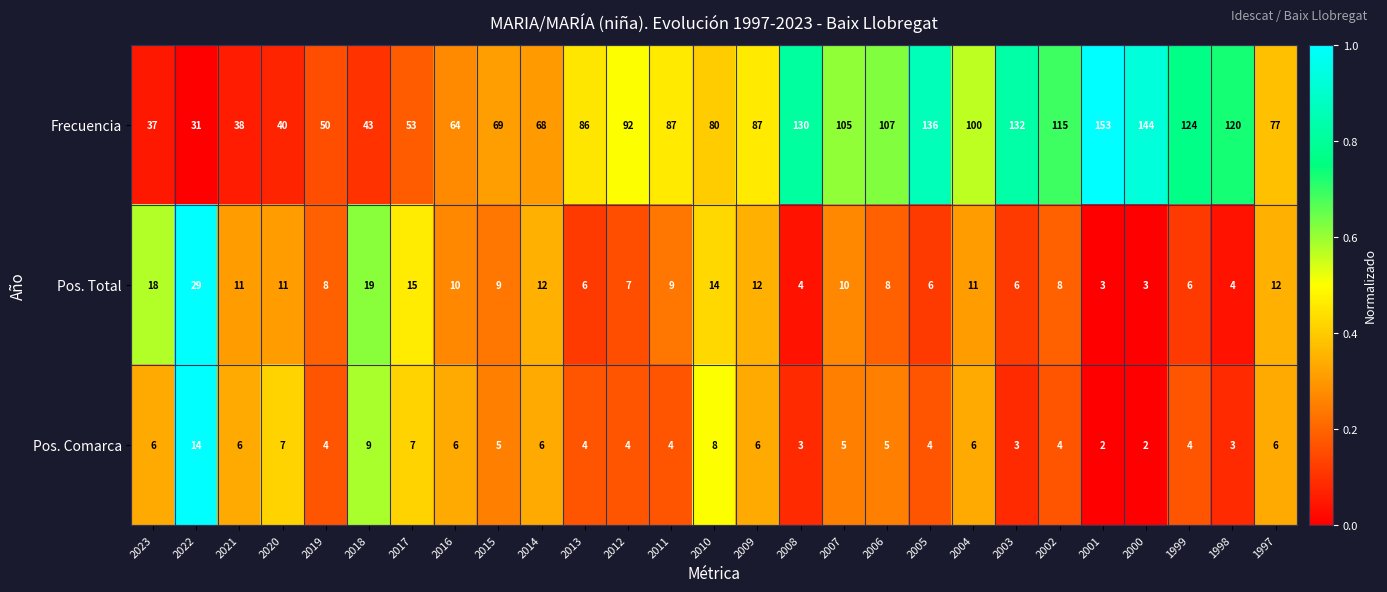

What is the difference between the second highest and second lowest values in the Frecuencia series?

107